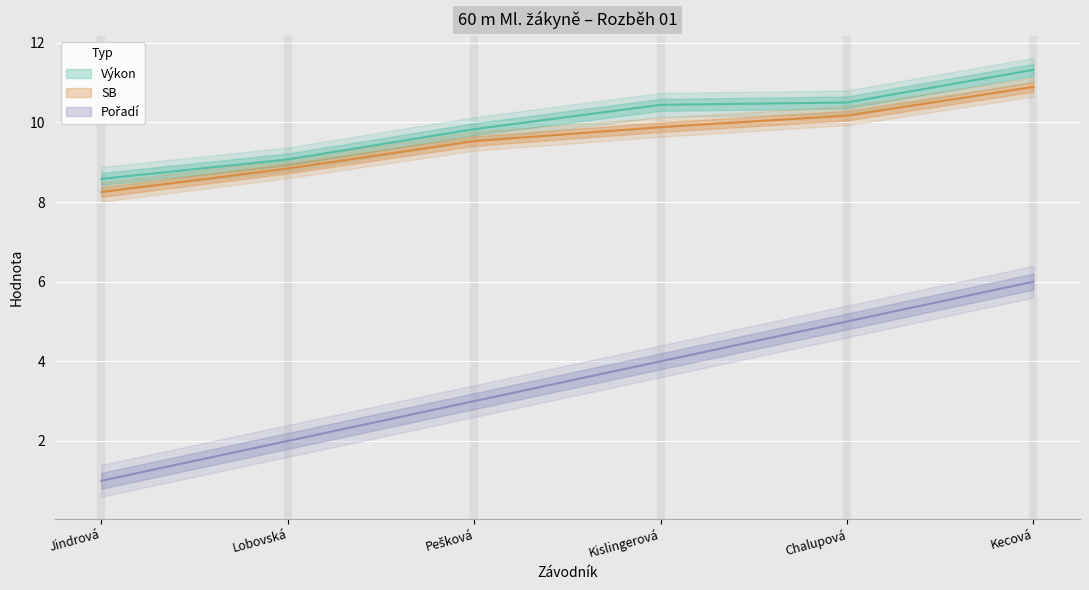

How many Pořadí values are between 2 and 5?

4